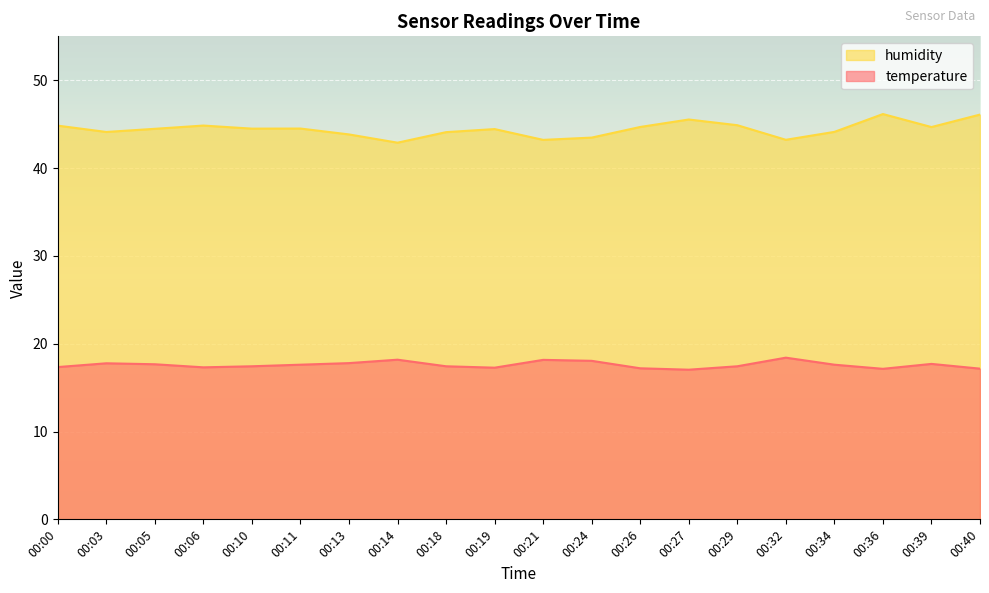

Which has a higher value, 00:11 or 00:03?

00:03